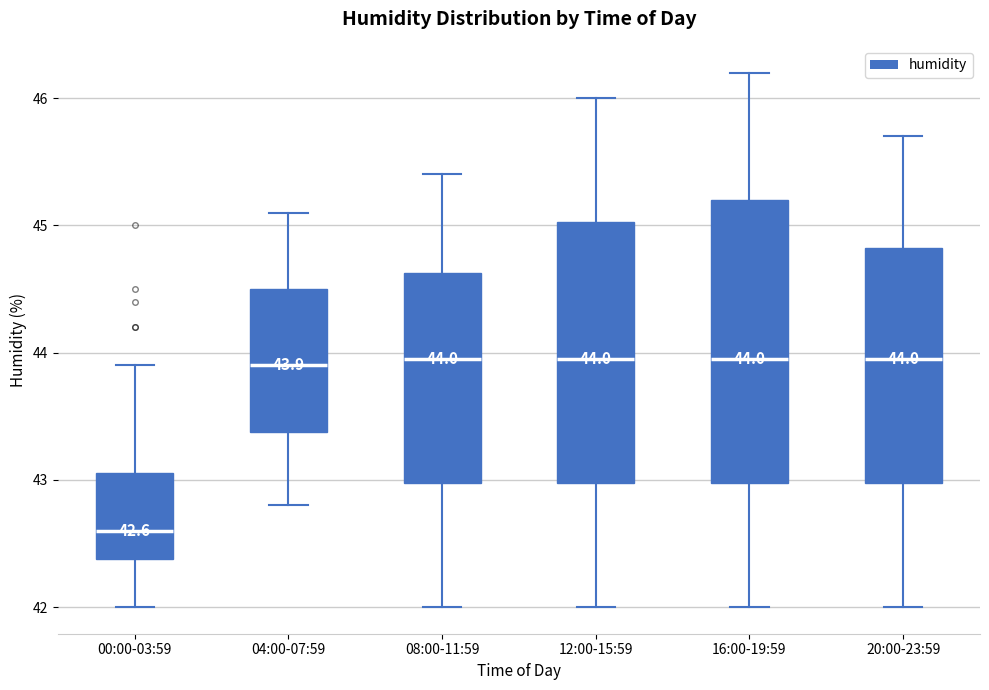

Comparing the boxes themselves (not the whiskers), which one is the tallest?

16:00-19:59